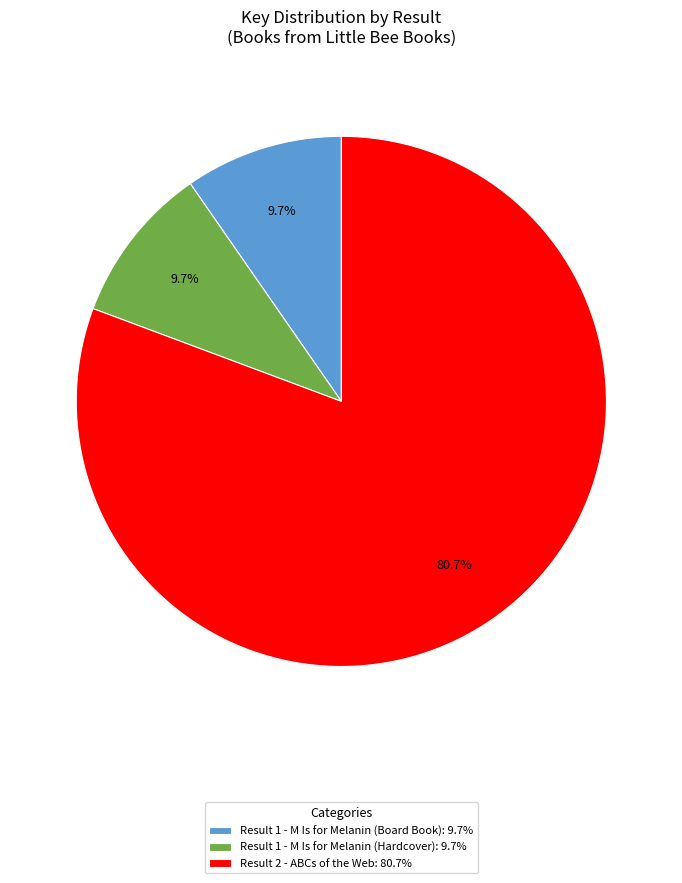

Is Result 2 - ABCs of the Web the majority of the pie?

Yes